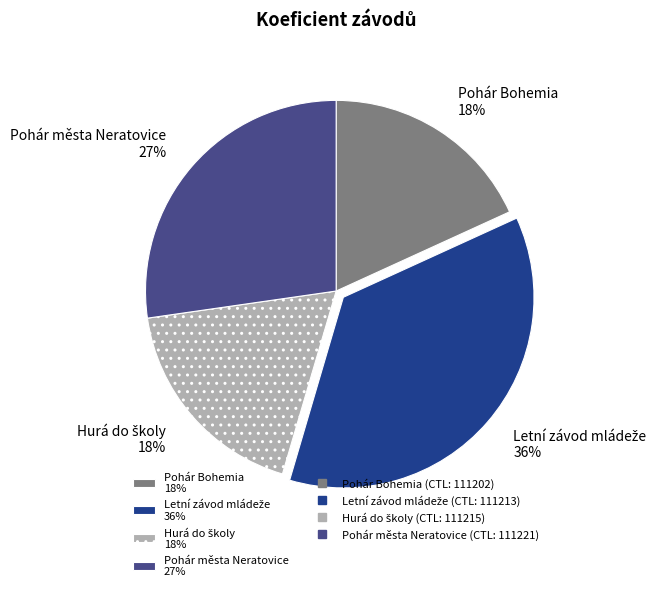

True or false: Pohár města Neratovice 27% accounts for 16% of the total.

False